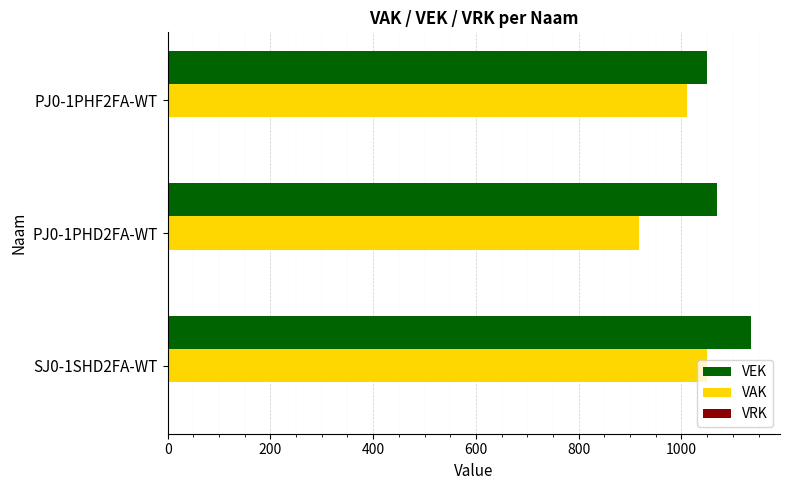

List the series in order of their peak value, highest first.

VEK, VAK